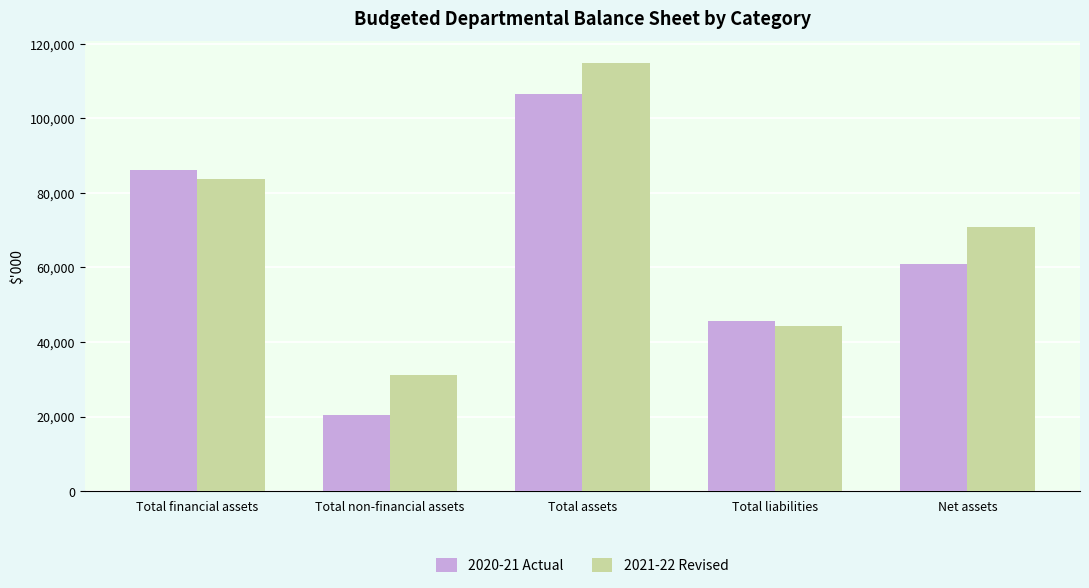

List the labels in order of 2021-22 Revised value, smallest first.

Total non-financial assets, Total liabilities, Net assets, Total financial assets, Total assets